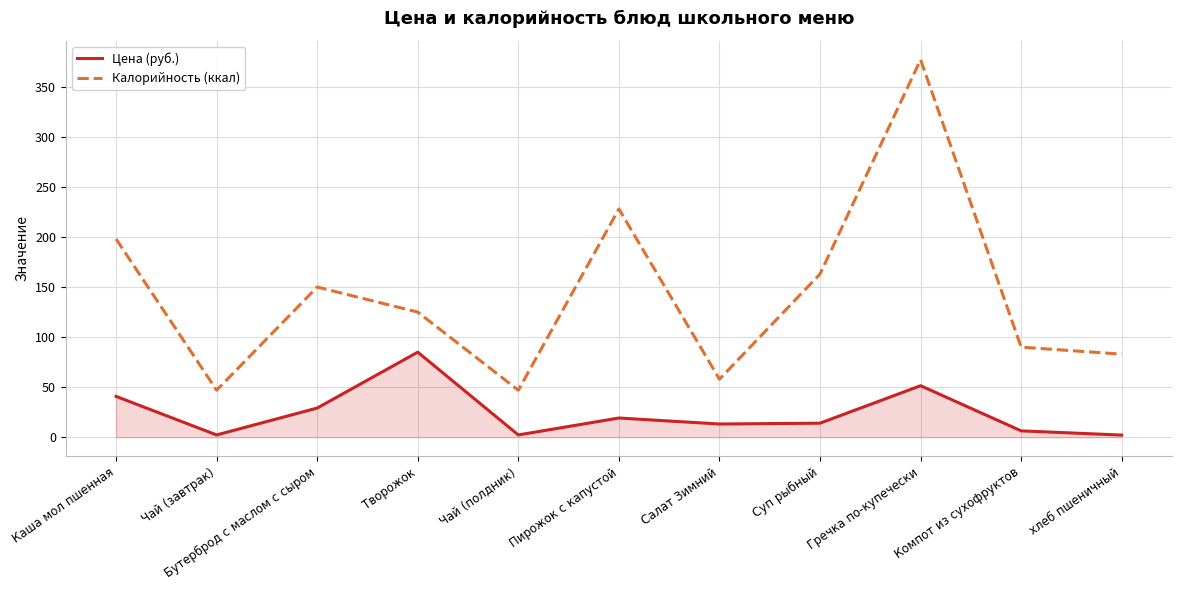

What are all the series names shown in the legend?

Цена (руб.), Калорийность (ккал)